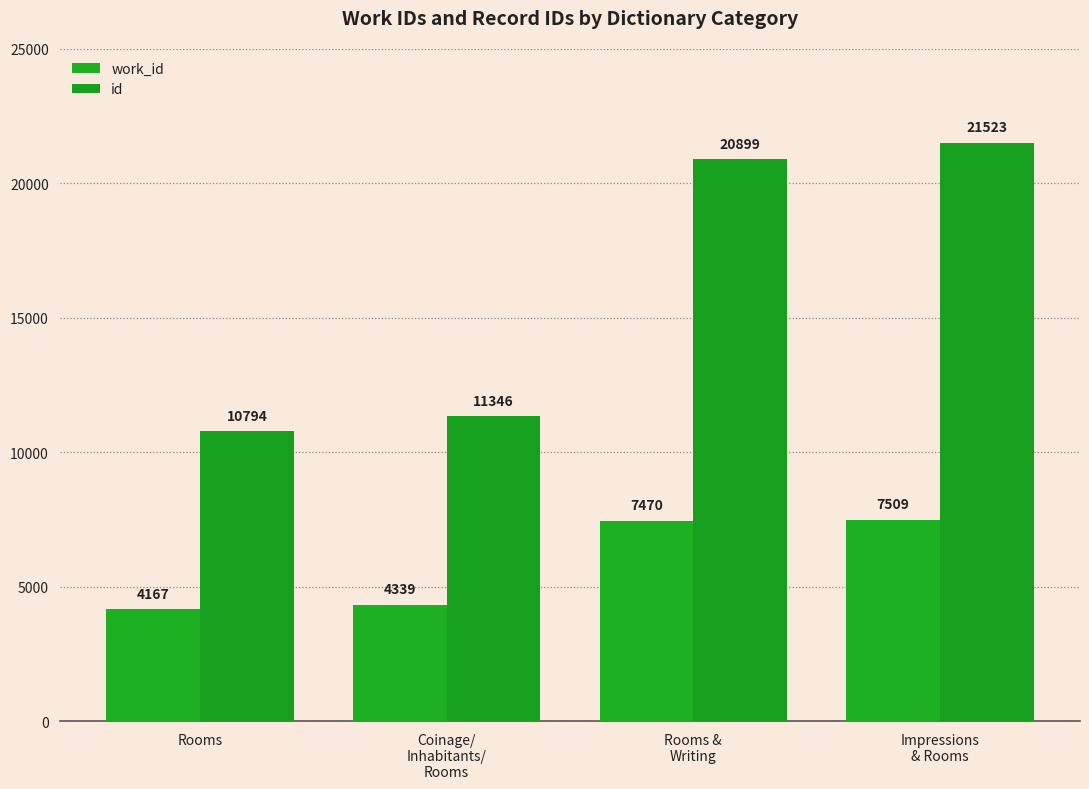

Are the bars horizontal?

No